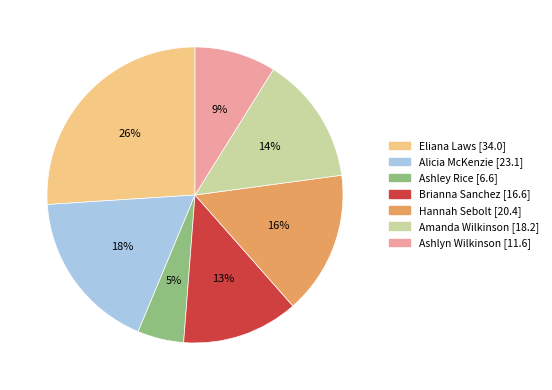

Approximately how many times larger is the value at Eliana Laws compared to Amanda Wilkinson?

1.9